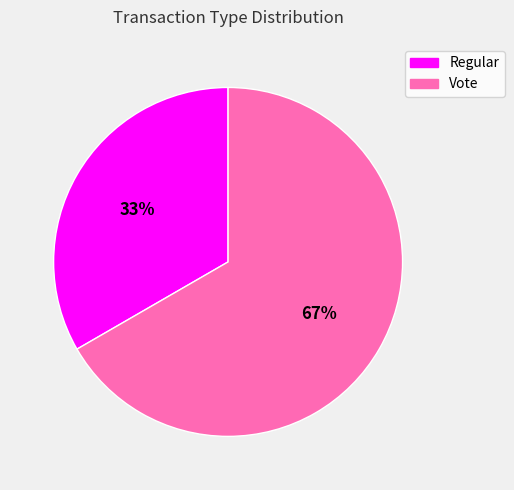

Is it true that Regular is 48% of the pie?

False